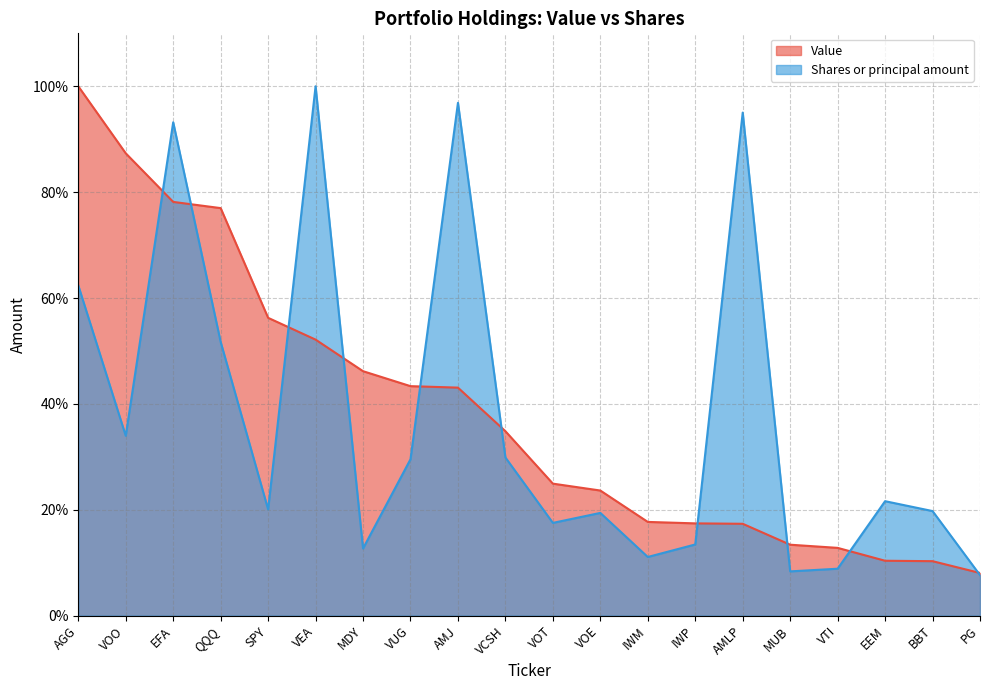

At which category is the sum across all series the highest?

EFA